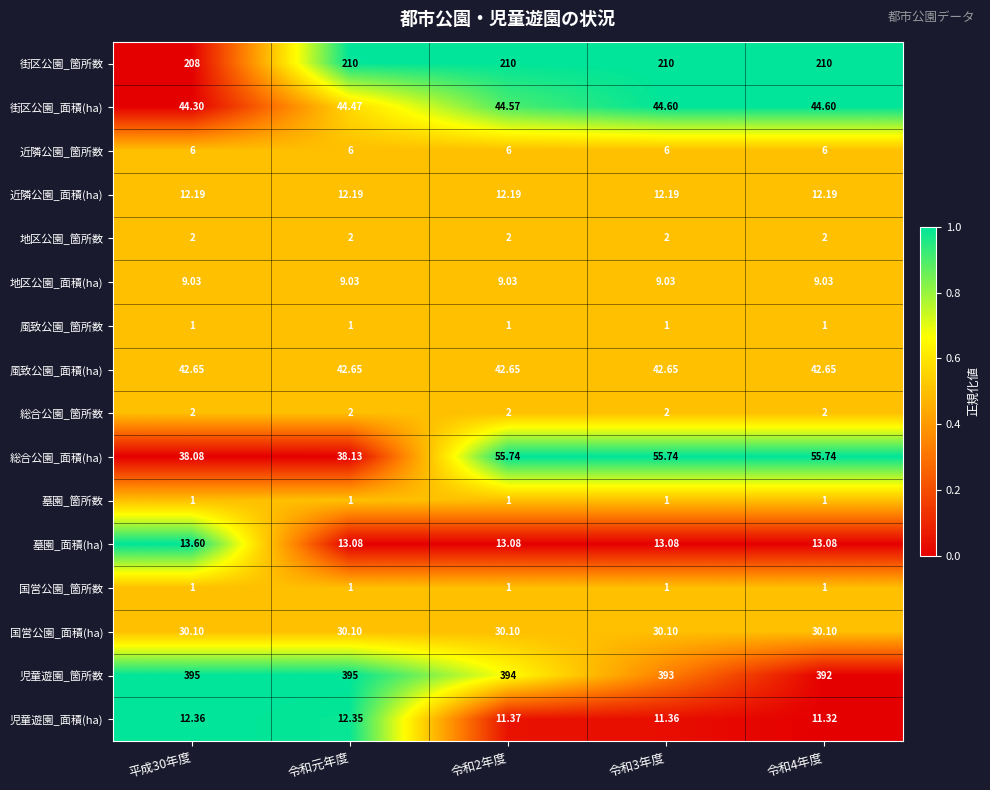

Which series changed the most between 令和元年度 and 令和3年度?

総合公園_面積(ha)